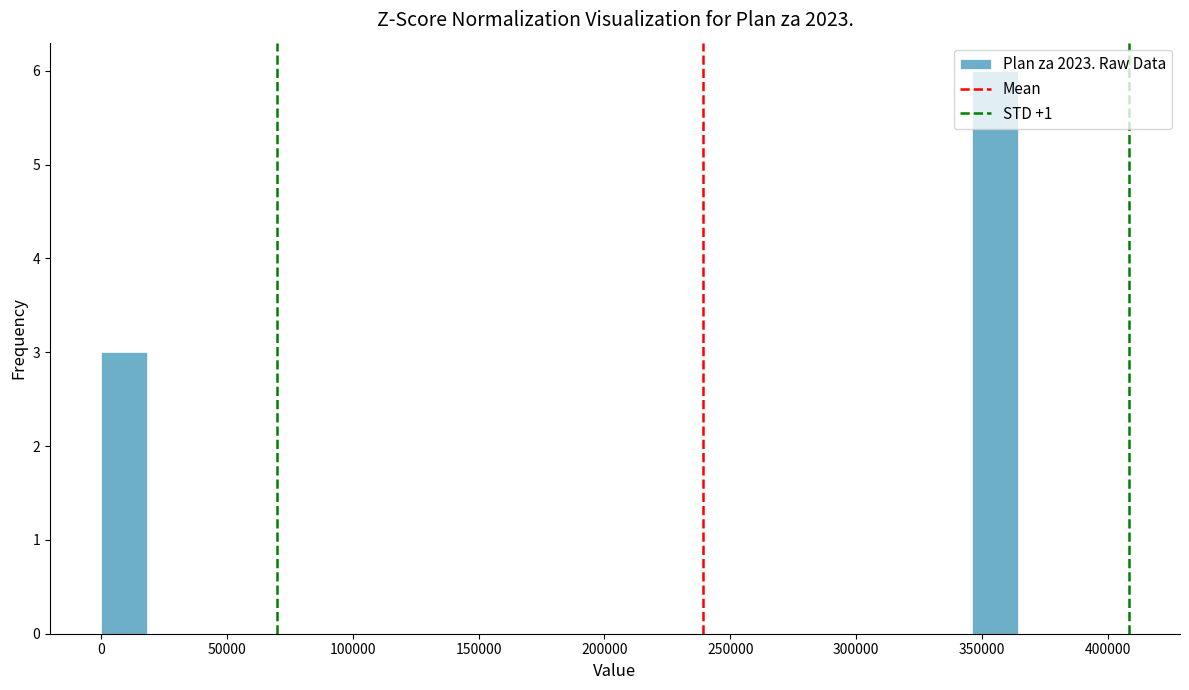

Around what value on the x-axis is the tallest bar? Give the approximate position of its centre, as read against the axis.

355000